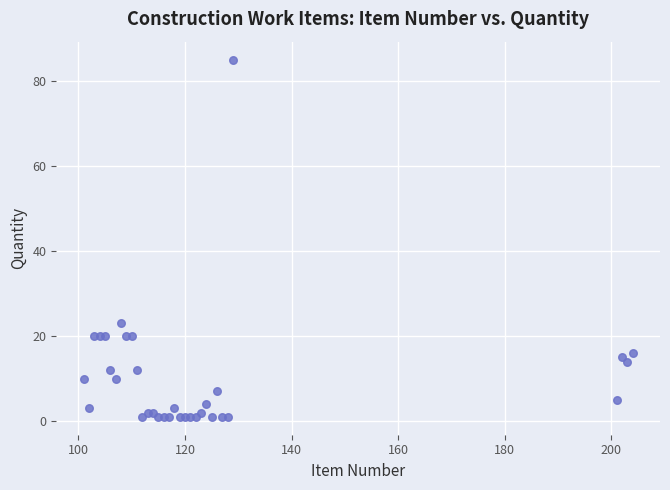

What Y value in the scatter plot is closest to 43?

23